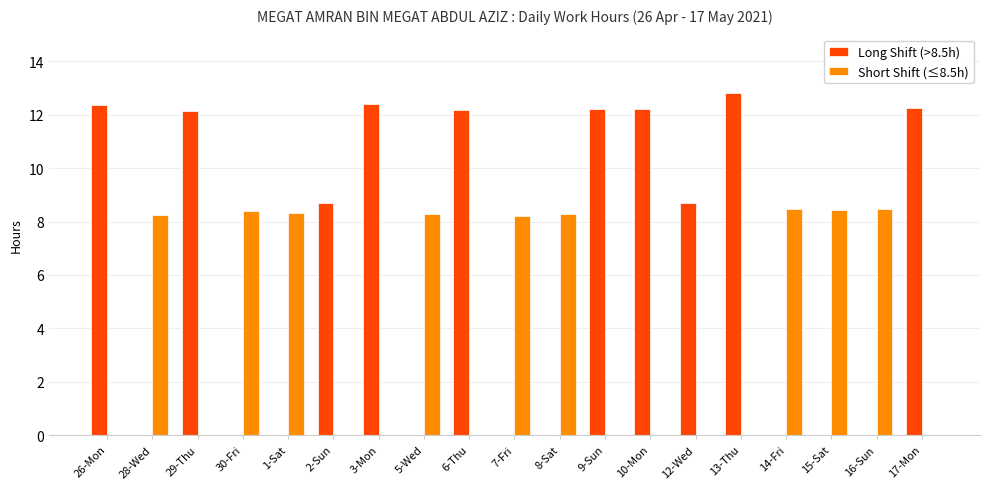

The Long Shift (>8.5h) series shows 0.0 at 28-Wed. True or false?

True